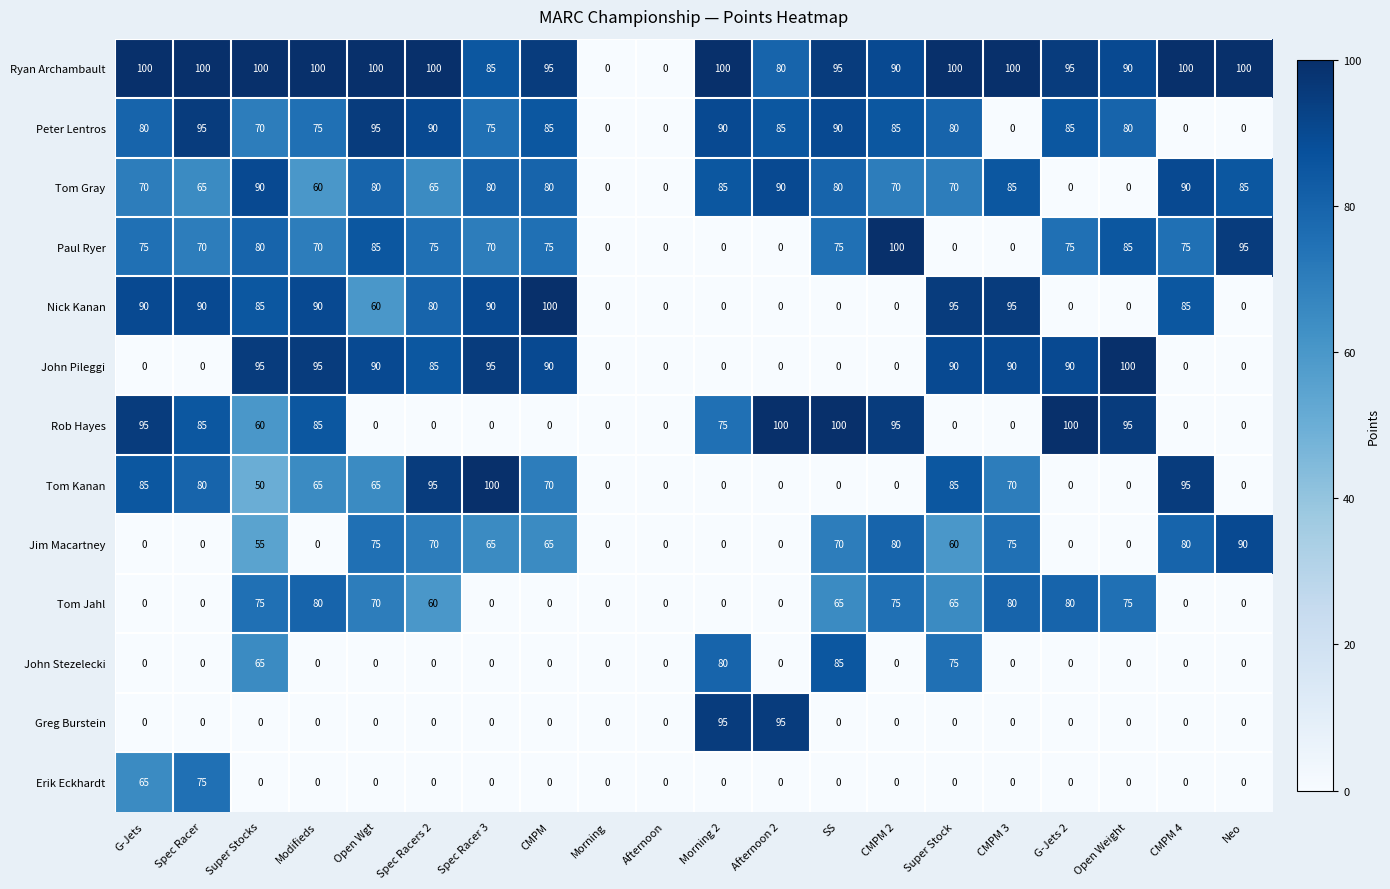

Which series has the largest total across all categories?

Ryan Archambault